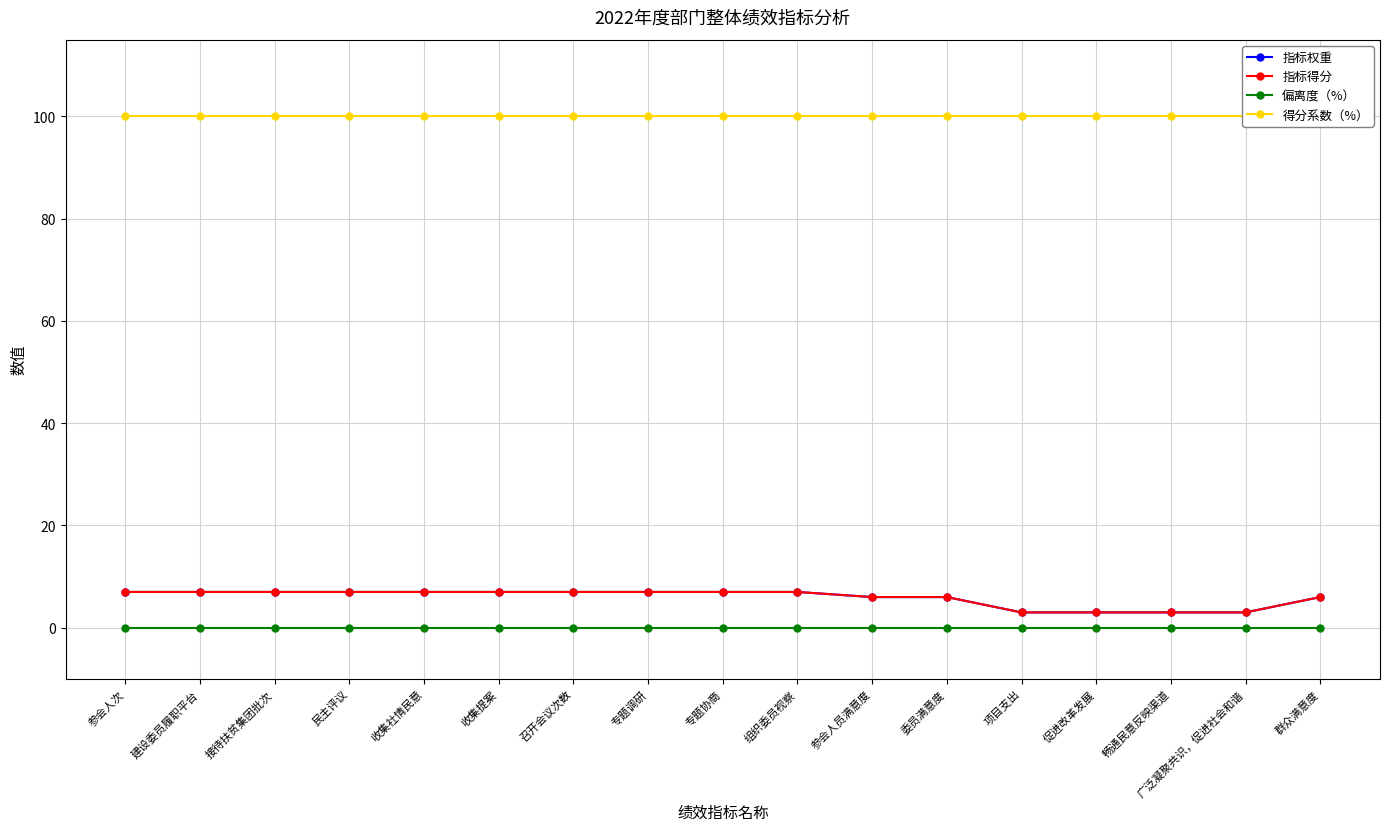

At which label does 偏离度（%） reach its peak?

参会人次